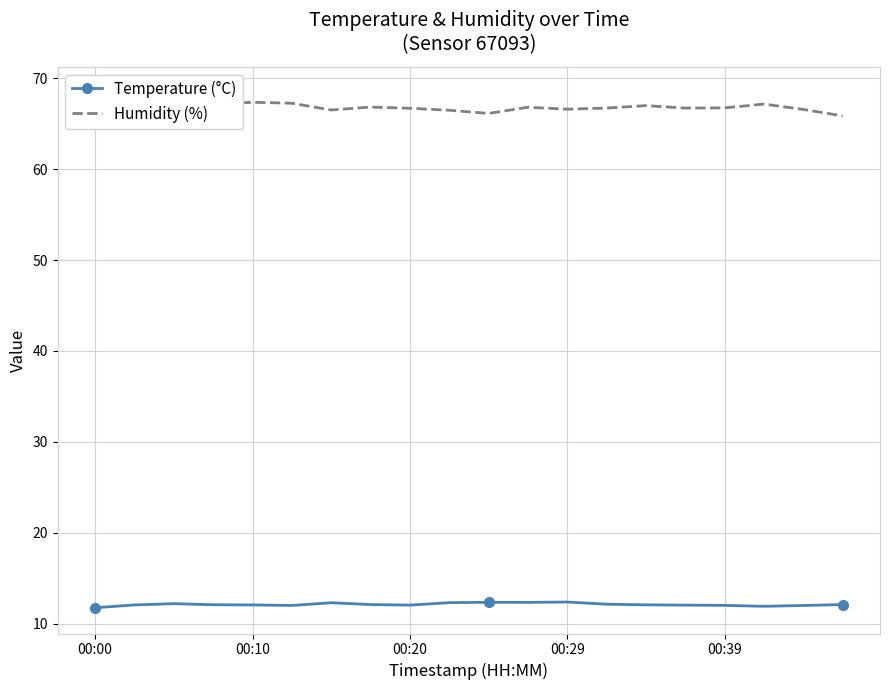

What is the minimum value for Temperature (°C)?

11.8